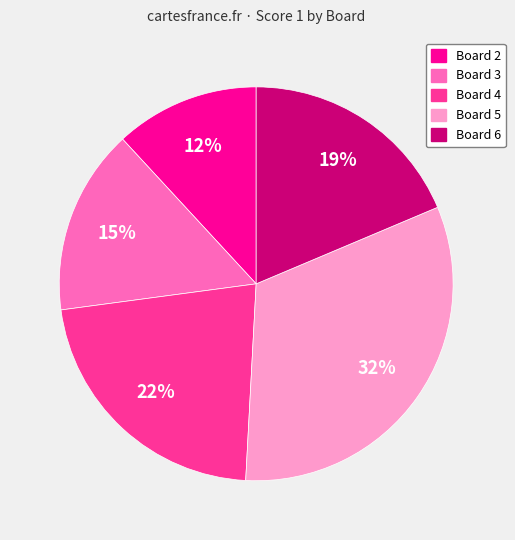

Is there a majority slice in this chart?

No